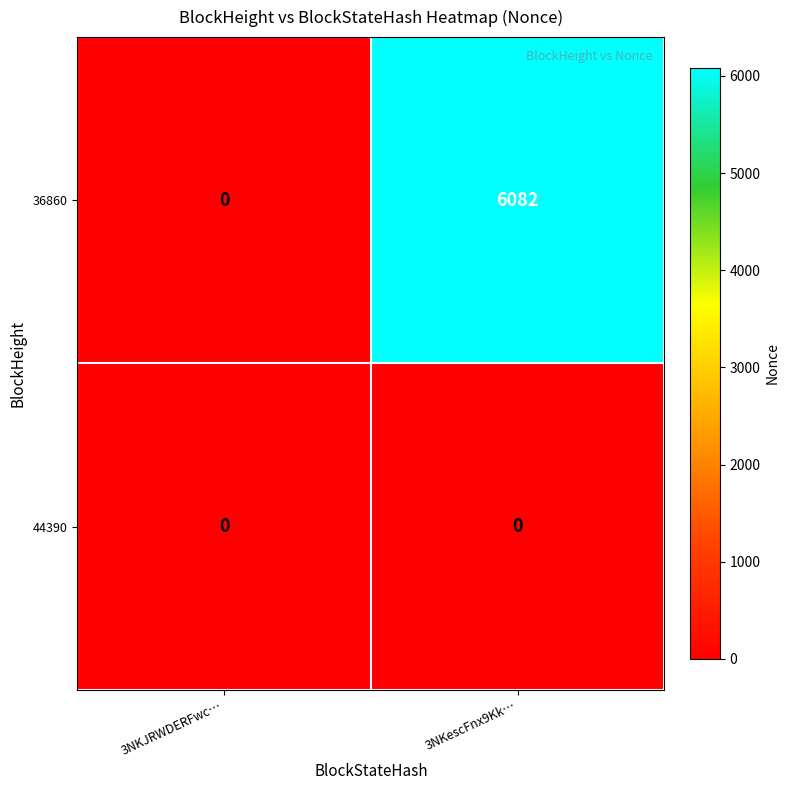

Between 3NKJRWDERFwc… and 3NKescFnx9Kk…, which series saw the biggest shift?

36860